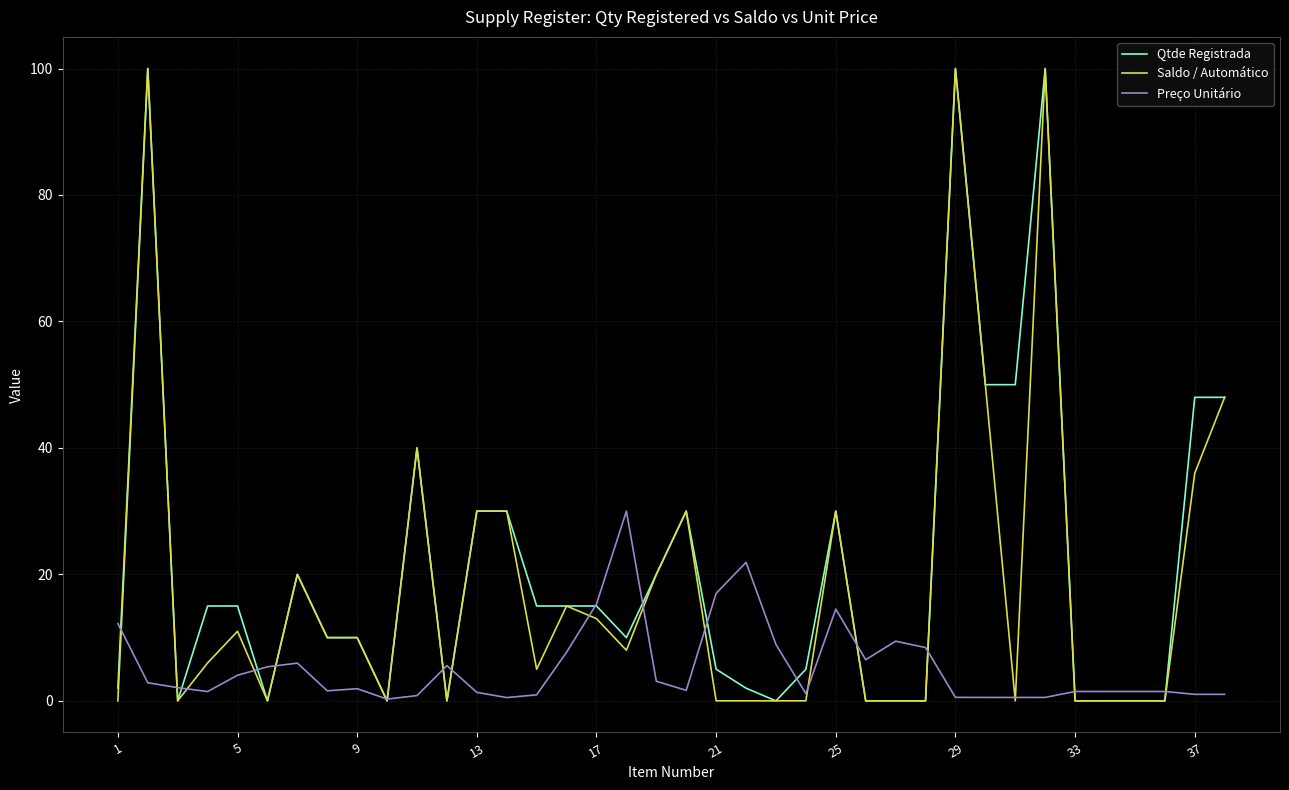

Rank the series by their average value, from lowest to highest.

Preço Unitário, Saldo / Automático, Qtde Registrada